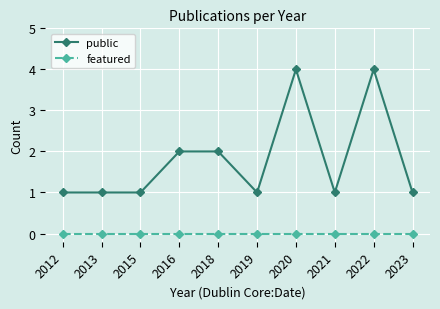

True or false: public and featured cross at least once.

False